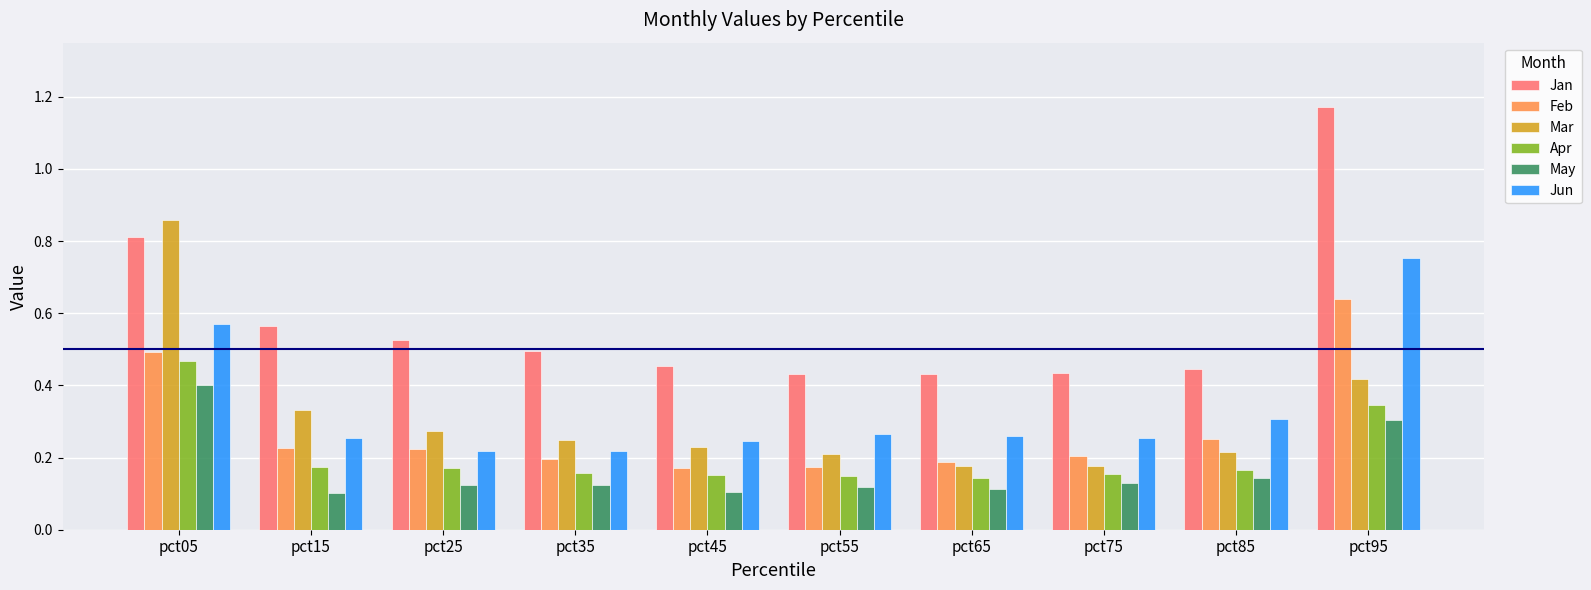

The value of Jun at pct15 is 0.3. True or false?

True